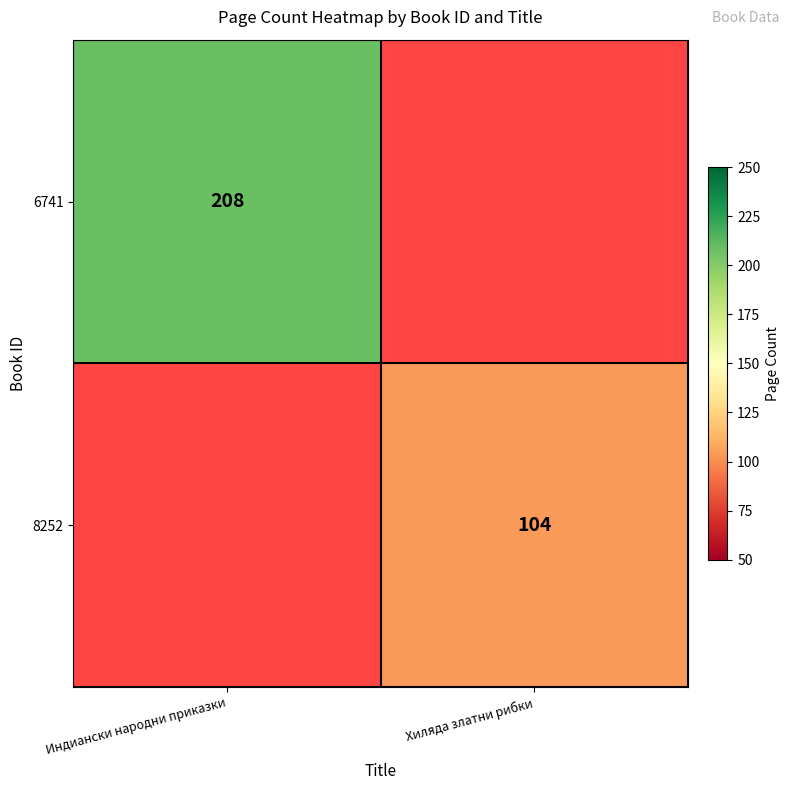

The value of 8252 at Хиляда златни рибки is 42. True or false?

False